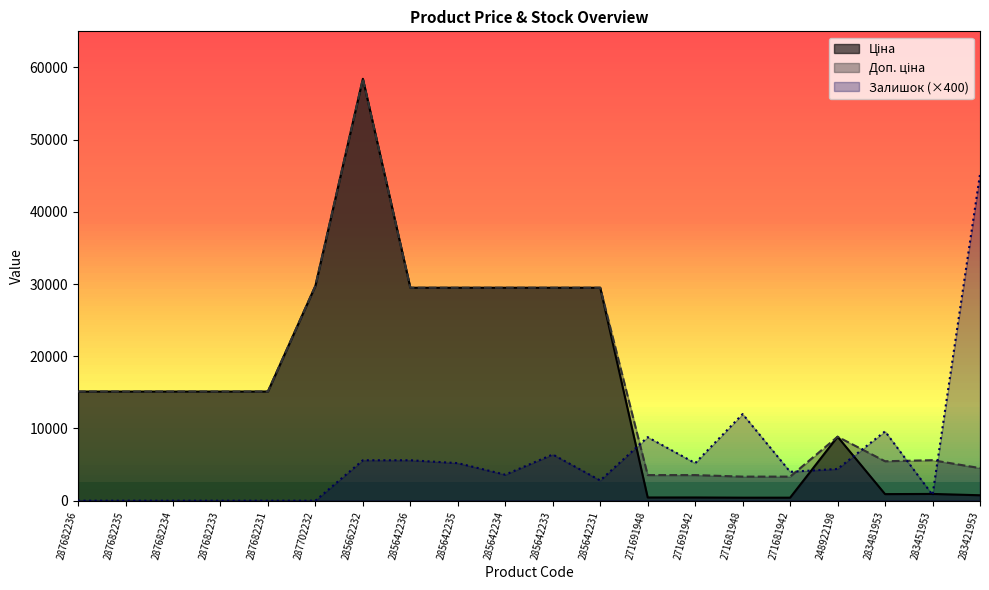

What are all the series names shown in the legend?

Ціна, Доп. ціна, Залишок